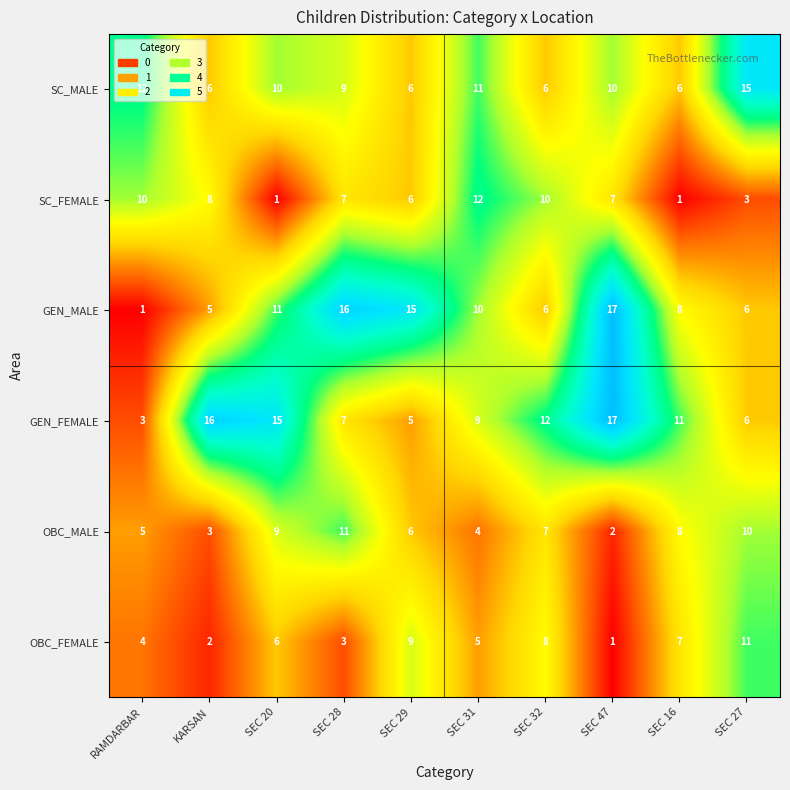

What is the sum of the OBC_MALE values at SEC 31 and SEC 47?

6